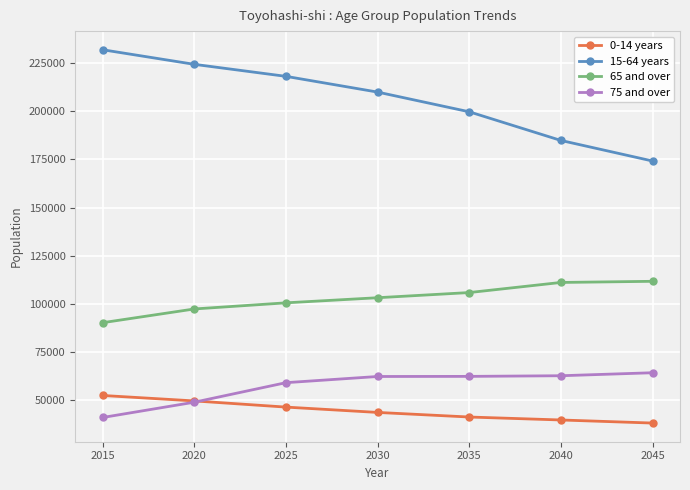

Which label corresponds to the largest value in the chart?

2015